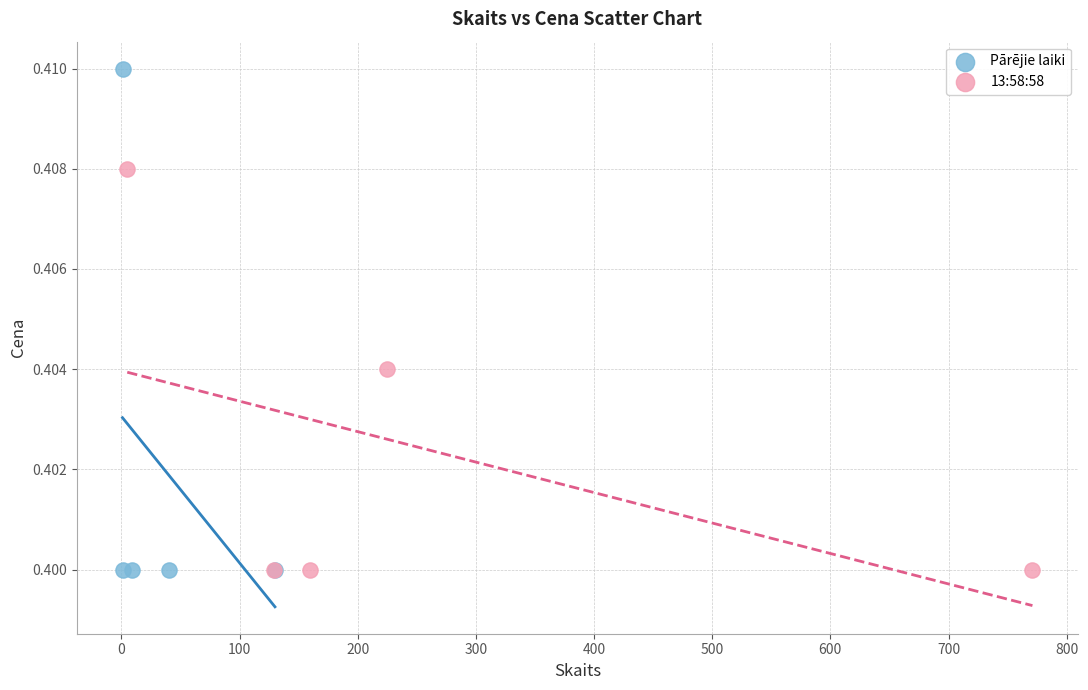

Which series has the largest Y range (max minus min)?

Pārējie laiki